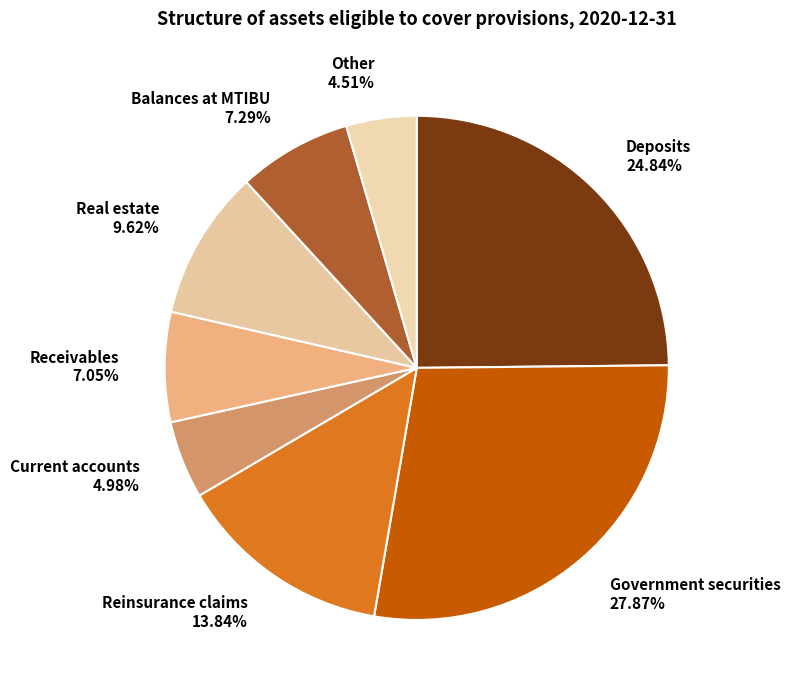

Is Balances at MTIBU the majority of the pie?

No